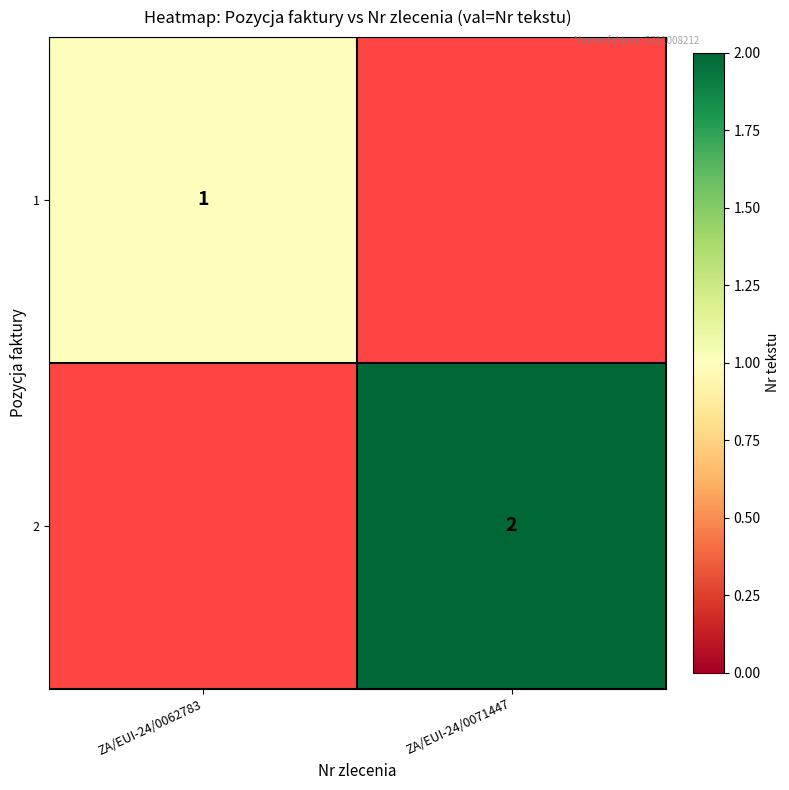

True or false: 1 has a value of 1 at ZA/EUI-24/0062783.

True